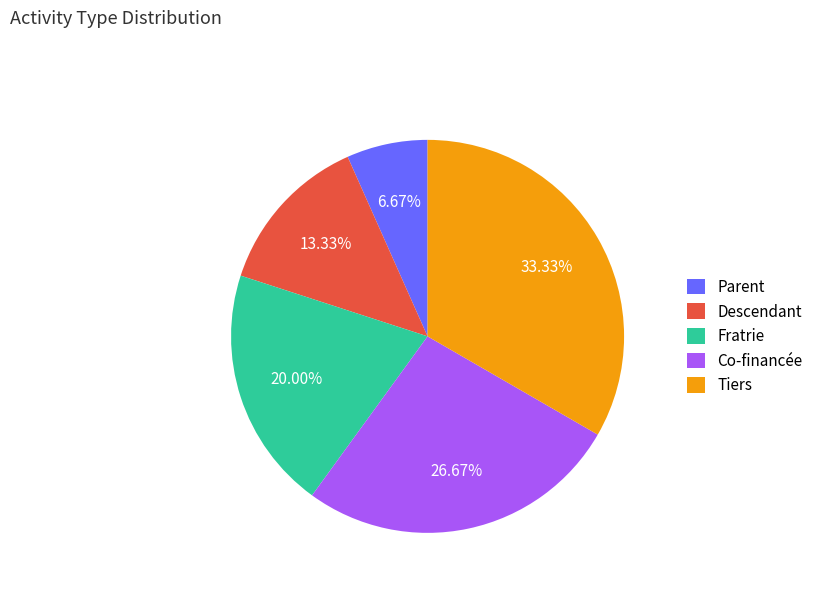

To the nearest percent, what portion does Tiers represent?

33%